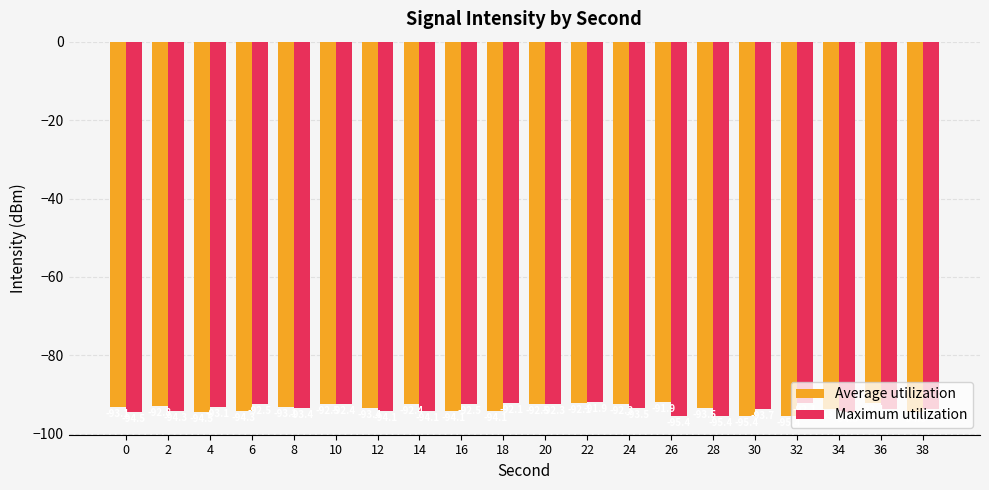

Which series changed the most between 2 and 4?

Average utilization